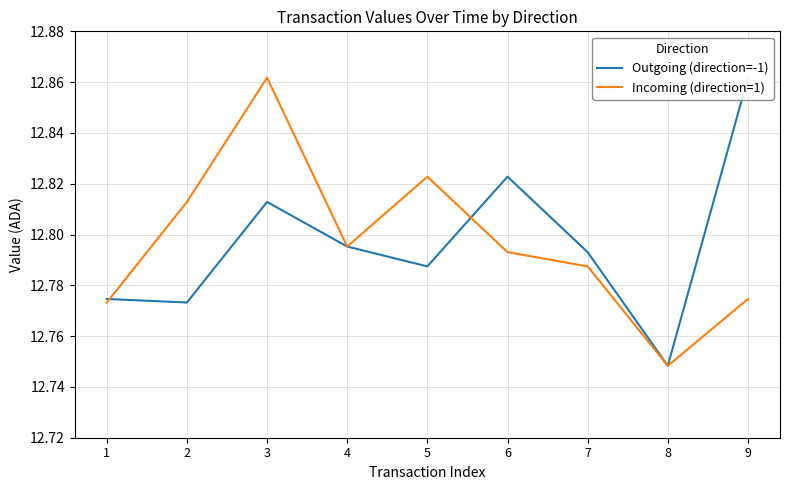

Where do Outgoing (direction=-1) and Incoming (direction=1) first cross each other?

1 and 2